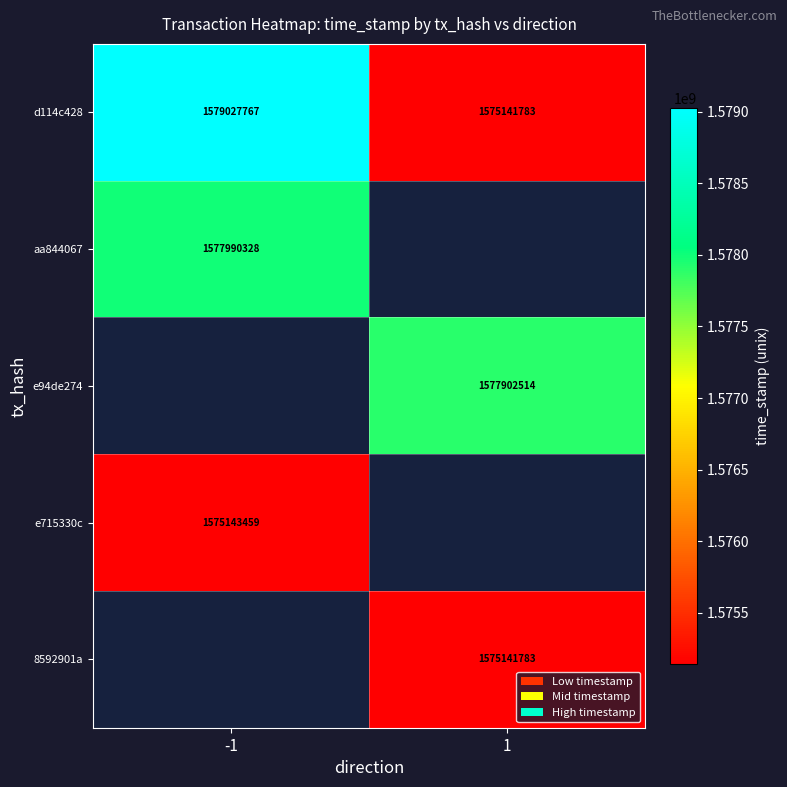

What is the average value of the d114c428 series?

1577084775